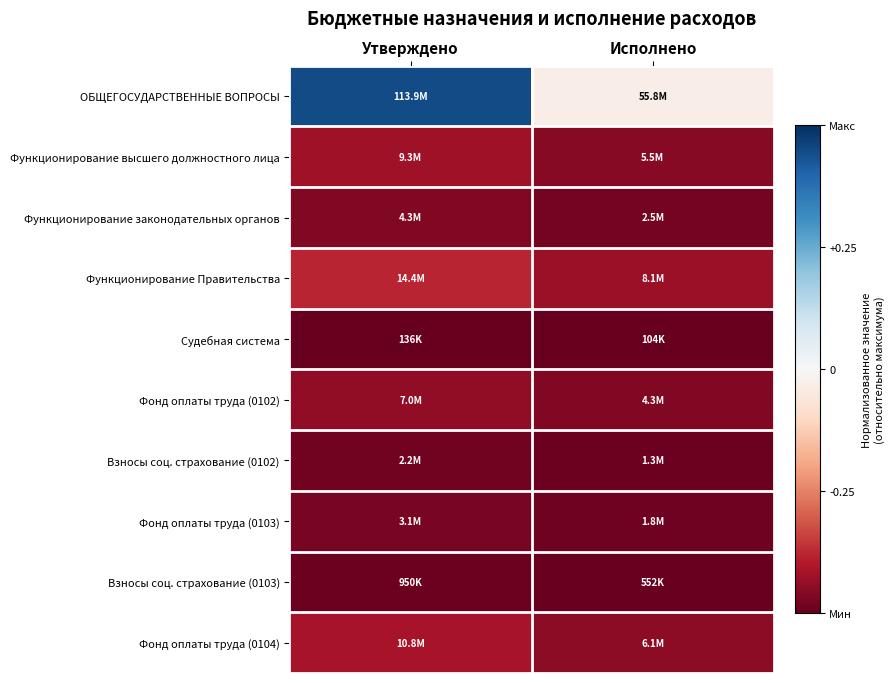

Reading left to right, extract all data points from this chart.

ОБЩЕГОСУДАРСТВЕННЫЕ ВОПРОСЫ: Утверждено=0.4	Исполнено=-0.0
Функционирование высшего должностного лица: Утверждено=-0.4	Исполнено=-0.5
Функционирование законодательных органов: Утверждено=-0.5	Исполнено=-0.5
Функционирование Правительства: Утверждено=-0.4	Исполнено=-0.4
Судебная система: Утверждено=-0.5	Исполнено=-0.5
Фонд оплаты труда (0102): Утверждено=-0.4	Исполнено=-0.5
Взносы соц. страхование (0102): Утверждено=-0.5	Исполнено=-0.5
Фонд оплаты труда (0103): Утверждено=-0.5	Исполнено=-0.5
Взносы соц. страхование (0103): Утверждено=-0.5	Исполнено=-0.5
Фонд оплаты труда (0104): Утверждено=-0.4	Исполнено=-0.4